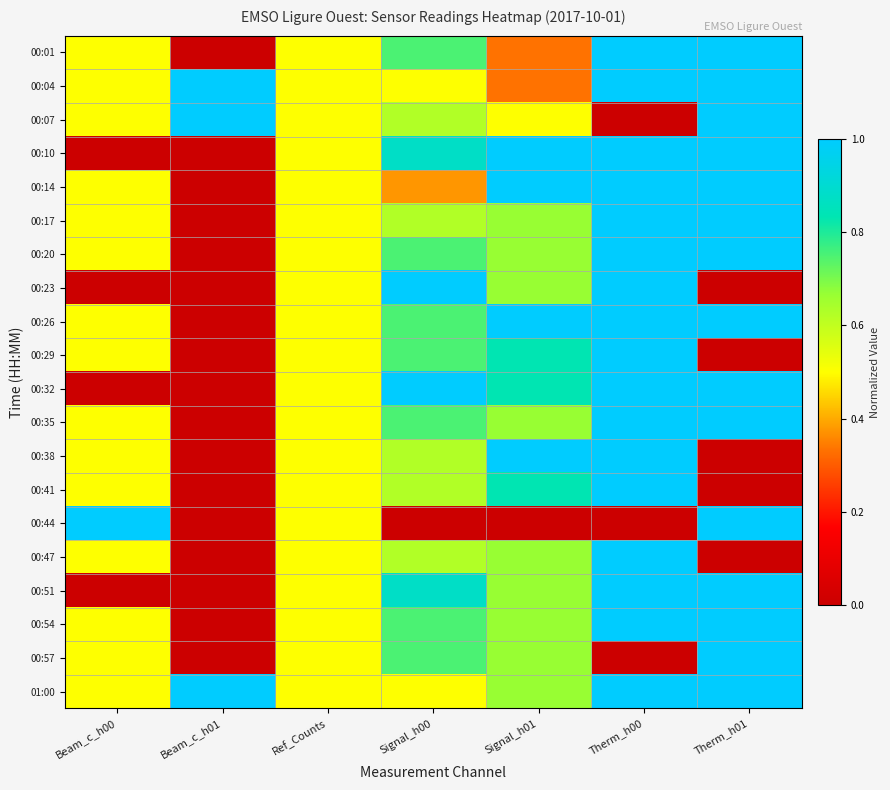

Reading right to left, what are all the values shown in this chart?

00:01: Therm_h01=1.0	Therm_h00=1.0	Signal_h01=0.3	Signal_h00=0.8	Ref_Counts=0.5	Beam_c_h01=0.0	Beam_c_h00=0.5
00:04: Therm_h01=1.0	Therm_h00=1.0	Signal_h01=0.3	Signal_h00=0.5	Ref_Counts=0.5	Beam_c_h01=1.0	Beam_c_h00=0.5
00:07: Therm_h01=1.0	Therm_h00=0.0	Signal_h01=0.5	Signal_h00=0.6	Ref_Counts=0.5	Beam_c_h01=1.0	Beam_c_h00=0.5
00:10: Therm_h01=1.0	Therm_h00=1.0	Signal_h01=1.0	Signal_h00=0.9	Ref_Counts=0.5	Beam_c_h01=0.0	Beam_c_h00=0.0
00:14: Therm_h01=1.0	Therm_h00=1.0	Signal_h01=1.0	Signal_h00=0.4	Ref_Counts=0.5	Beam_c_h01=0.0	Beam_c_h00=0.5
00:17: Therm_h01=1.0	Therm_h00=1.0	Signal_h01=0.7	Signal_h00=0.6	Ref_Counts=0.5	Beam_c_h01=0.0	Beam_c_h00=0.5
00:20: Therm_h01=1.0	Therm_h00=1.0	Signal_h01=0.7	Signal_h00=0.8	Ref_Counts=0.5	Beam_c_h01=0.0	Beam_c_h00=0.5
00:23: Therm_h01=0.0	Therm_h00=1.0	Signal_h01=0.7	Signal_h00=1.0	Ref_Counts=0.5	Beam_c_h01=0.0	Beam_c_h00=0.0
00:26: Therm_h01=1.0	Therm_h00=1.0	Signal_h01=1.0	Signal_h00=0.8	Ref_Counts=0.5	Beam_c_h01=0.0	Beam_c_h00=0.5
00:29: Therm_h01=0.0	Therm_h00=1.0	Signal_h01=0.8	Signal_h00=0.8	Ref_Counts=0.5	Beam_c_h01=0.0	Beam_c_h00=0.5
00:32: Therm_h01=1.0	Therm_h00=1.0	Signal_h01=0.8	Signal_h00=1.0	Ref_Counts=0.5	Beam_c_h01=0.0	Beam_c_h00=0.0
00:35: Therm_h01=1.0	Therm_h00=1.0	Signal_h01=0.7	Signal_h00=0.8	Ref_Counts=0.5	Beam_c_h01=0.0	Beam_c_h00=0.5
00:38: Therm_h01=0.0	Therm_h00=1.0	Signal_h01=1.0	Signal_h00=0.6	Ref_Counts=0.5	Beam_c_h01=0.0	Beam_c_h00=0.5
00:41: Therm_h01=0.0	Therm_h00=1.0	Signal_h01=0.8	Signal_h00=0.6	Ref_Counts=0.5	Beam_c_h01=0.0	Beam_c_h00=0.5
00:44: Therm_h01=1.0	Therm_h00=0.0	Signal_h01=0.0	Signal_h00=0.0	Ref_Counts=0.5	Beam_c_h01=0.0	Beam_c_h00=1.0
00:47: Therm_h01=0.0	Therm_h00=1.0	Signal_h01=0.7	Signal_h00=0.6	Ref_Counts=0.5	Beam_c_h01=0.0	Beam_c_h00=0.5
00:51: Therm_h01=1.0	Therm_h00=1.0	Signal_h01=0.7	Signal_h00=0.9	Ref_Counts=0.5	Beam_c_h01=0.0	Beam_c_h00=0.0
00:54: Therm_h01=1.0	Therm_h00=1.0	Signal_h01=0.7	Signal_h00=0.8	Ref_Counts=0.5	Beam_c_h01=0.0	Beam_c_h00=0.5
00:57: Therm_h01=1.0	Therm_h00=0.0	Signal_h01=0.7	Signal_h00=0.8	Ref_Counts=0.5	Beam_c_h01=0.0	Beam_c_h00=0.5
01:00: Therm_h01=1.0	Therm_h00=1.0	Signal_h01=0.7	Signal_h00=0.5	Ref_Counts=0.5	Beam_c_h01=1.0	Beam_c_h00=0.5